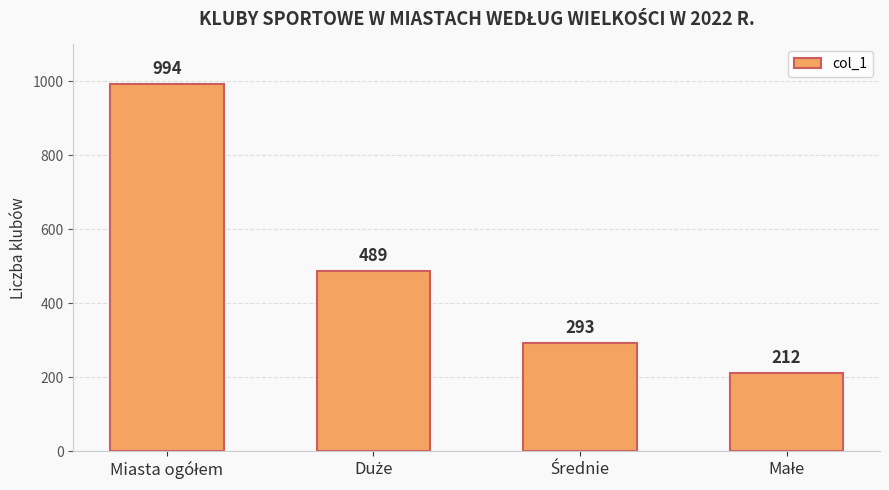

What is the value of the 1st bar from the left?

994